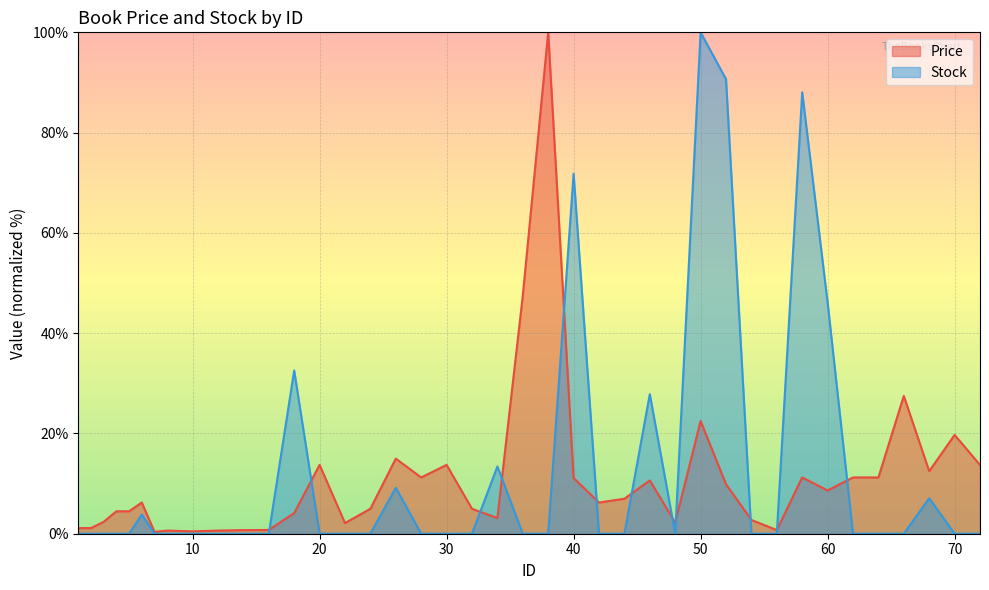

Which series changed the most between 10 and 54?

Price